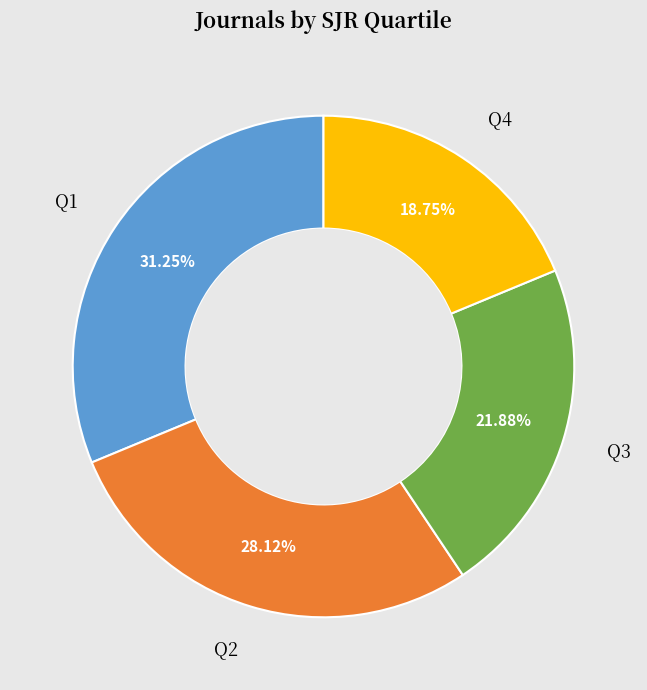

Combined, do Q2 and Q4 account for over 50%?

No